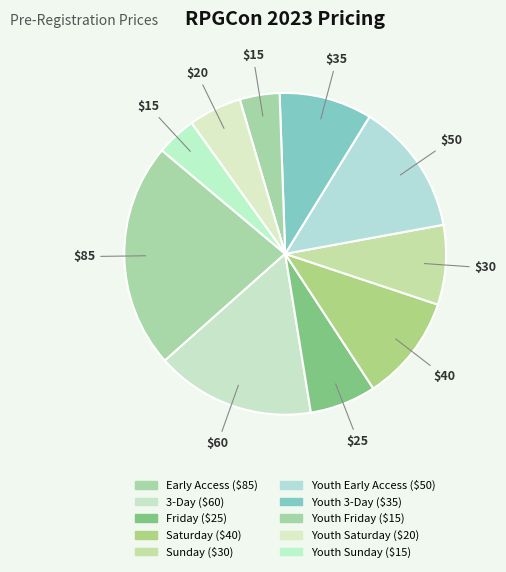

Count the number of slices in the pie.

10